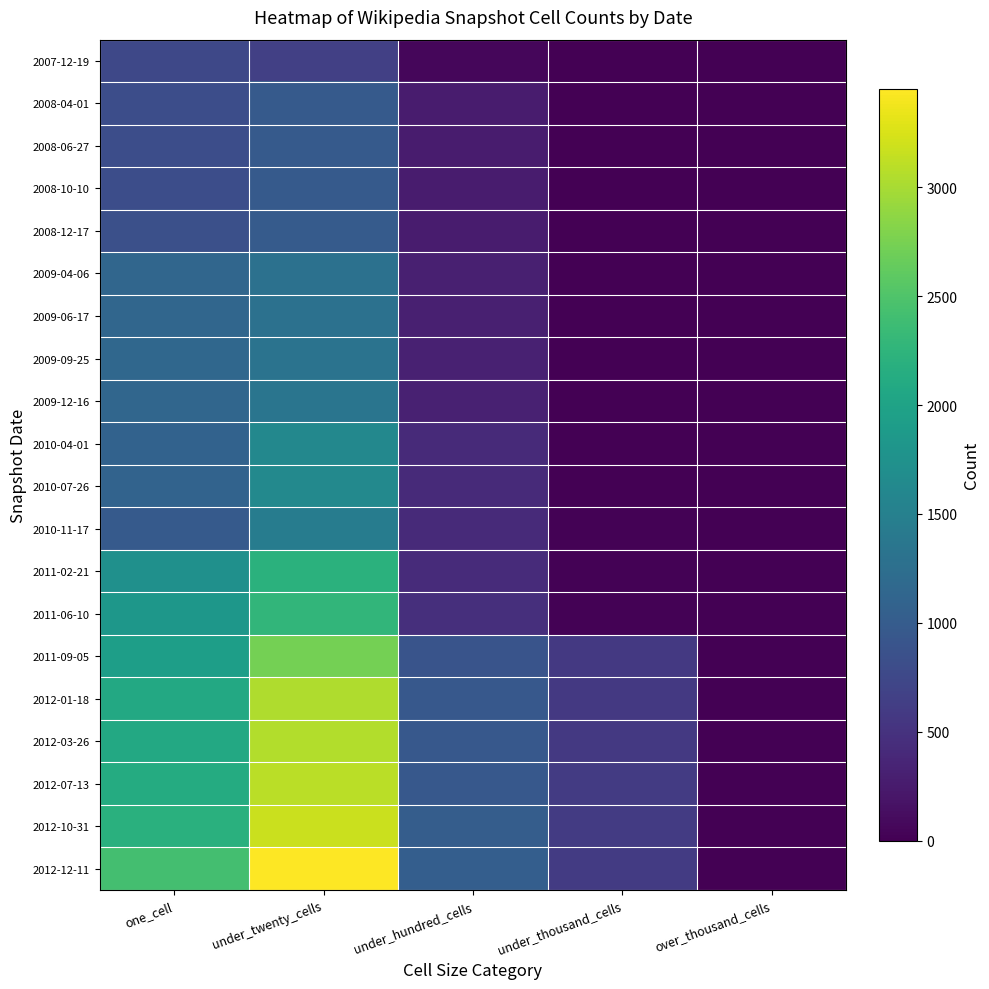

Which series changed the most between under_hundred_cells and over_thousand_cells?

2012-12-11